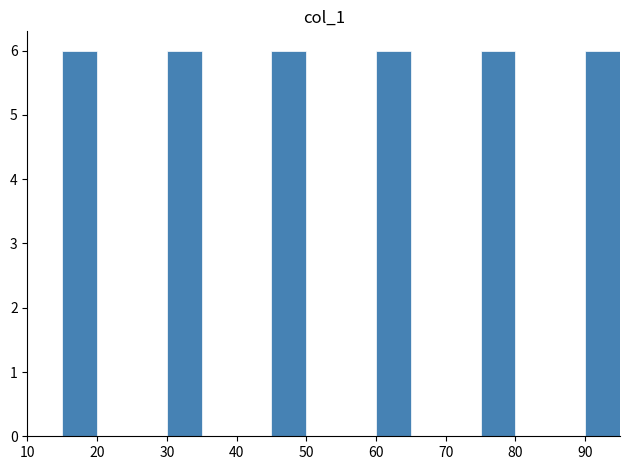

Reading left to right, list every bar in this chart as the range it spans on the x-axis followed by its height. The values are not printed on the chart, so give them approximately, as read against the axis.

10 to 15: 0
15 to 20: 6
20 to 25: 0
25 to 30: 0
30 to 35: 6
35 to 40: 0
40 to 45: 0
45 to 50: 6
50 to 55: 0
55 to 60: 0
60 to 65: 6
65 to 70: 0
70 to 75: 0
75 to 80: 6
80 to 85: 0
85 to 90: 0
90 to 95: 6